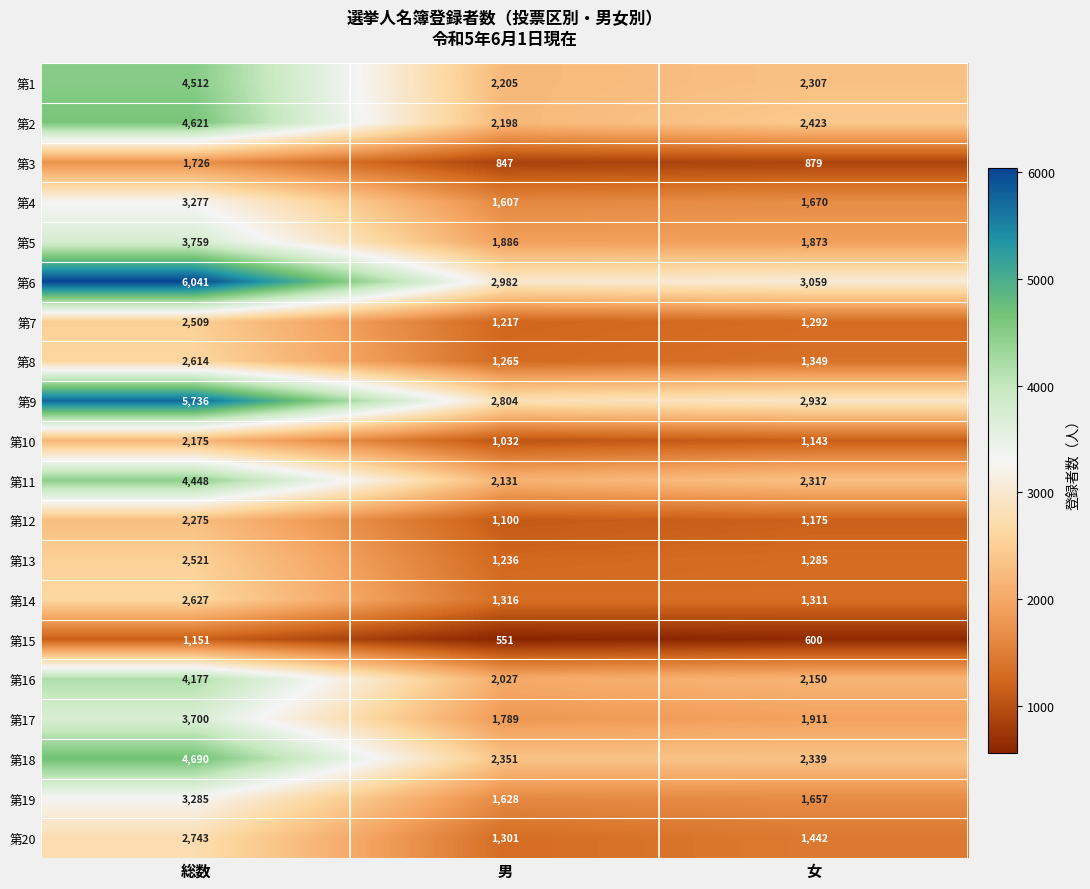

What is the maximum value shown in the chart?

6041